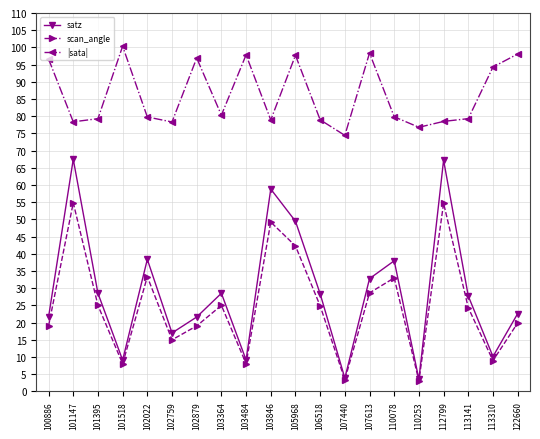

Rank the series at 100886 from highest to lowest value.

|sata|, satz, scan_angle